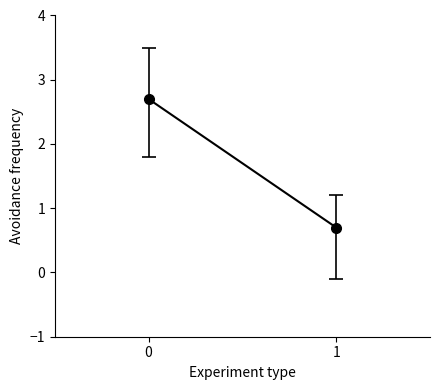

What is the change in value from 0 to 1?

-2.0